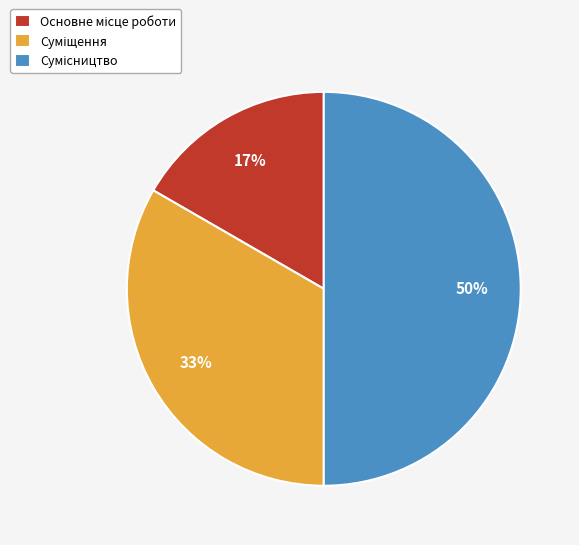

To the nearest percent, what is the difference between the largest and smallest slice percentages?

33%